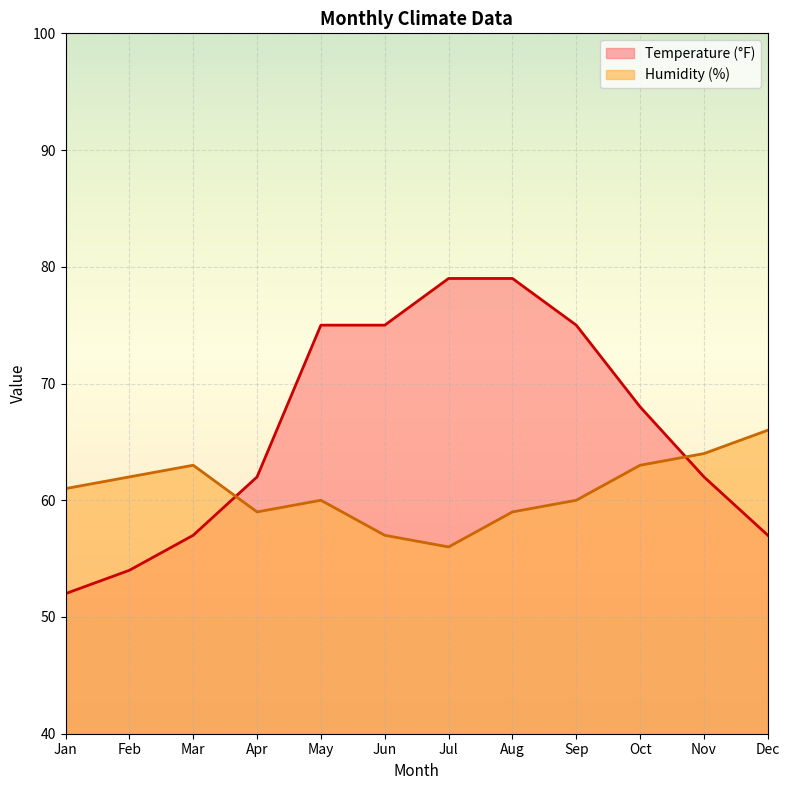

What is the value of the Temperature (°F) point at the 11th from the left?

62